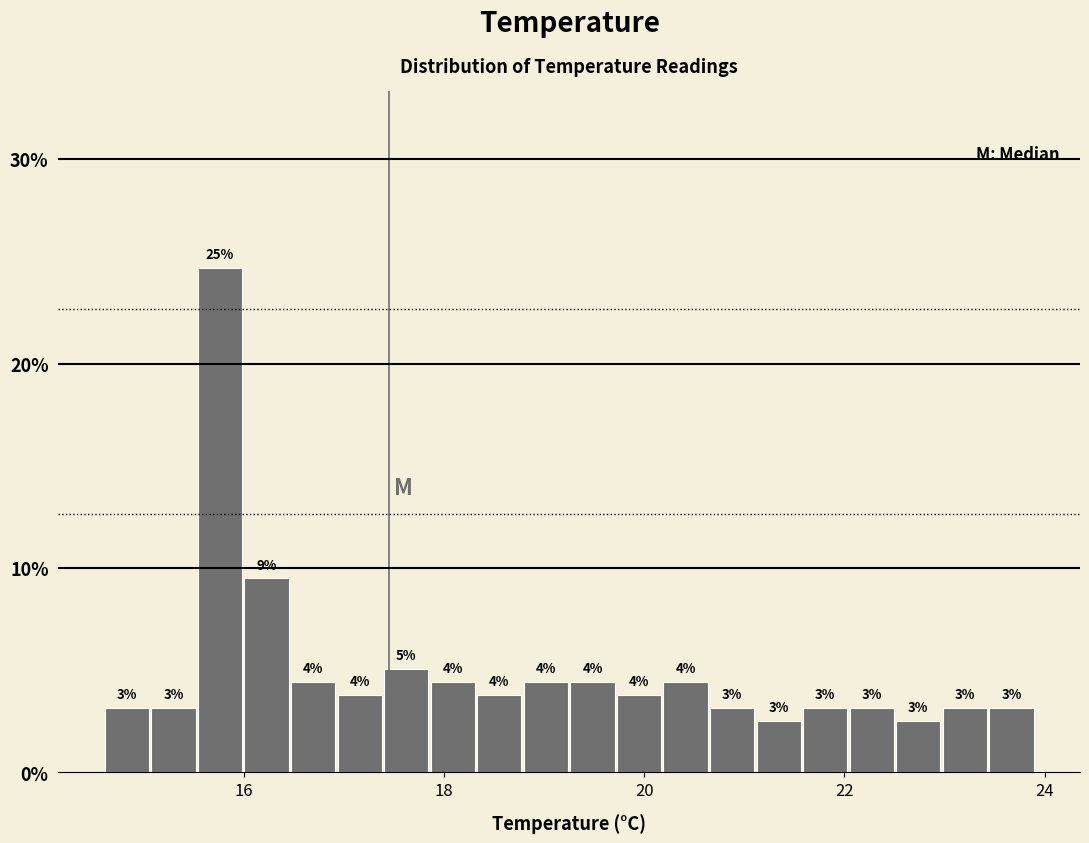

Read against the x-axis, roughly where is the centre of the tallest bar?

15.8